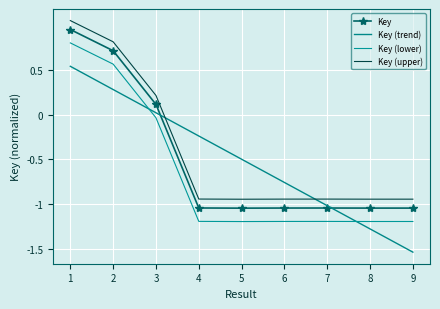

What are all the series names shown in the legend?

Key, Key (trend), Key (lower), Key (upper)